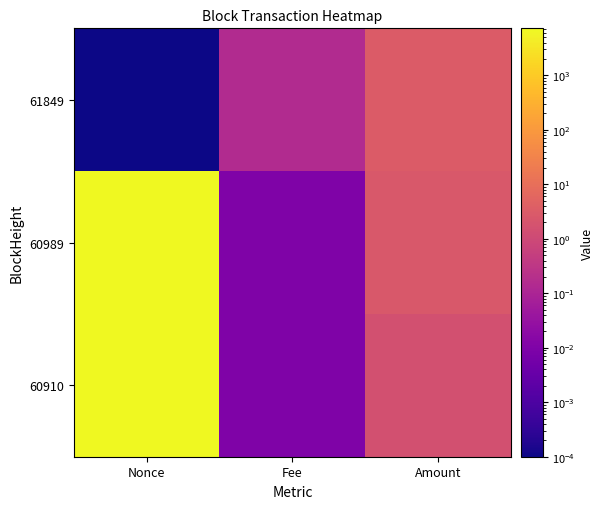

Reading left to right, transcribe all the data shown in this chart.

61849: Nonce=0.0	Fee=0.1	Amount=3.1
60989: Nonce=7320.0	Fee=0.0	Amount=2.6
60910: Nonce=7294.0	Fee=0.0	Amount=1.6